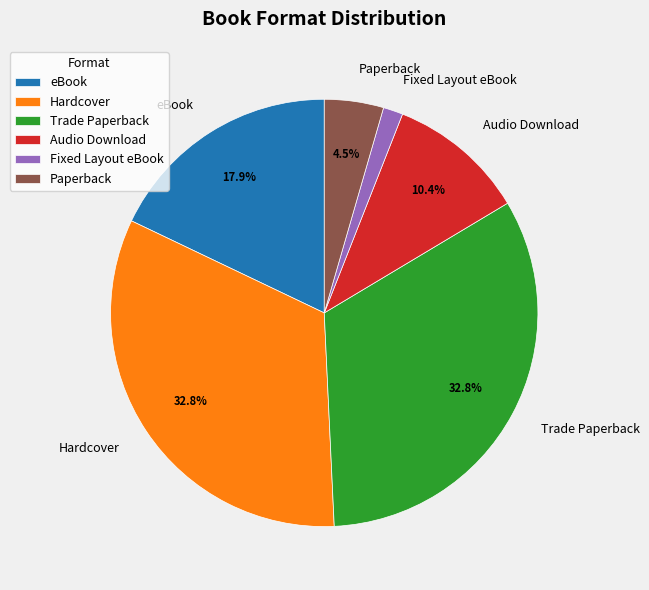

Is there any slice that represents more than half of the pie?

No